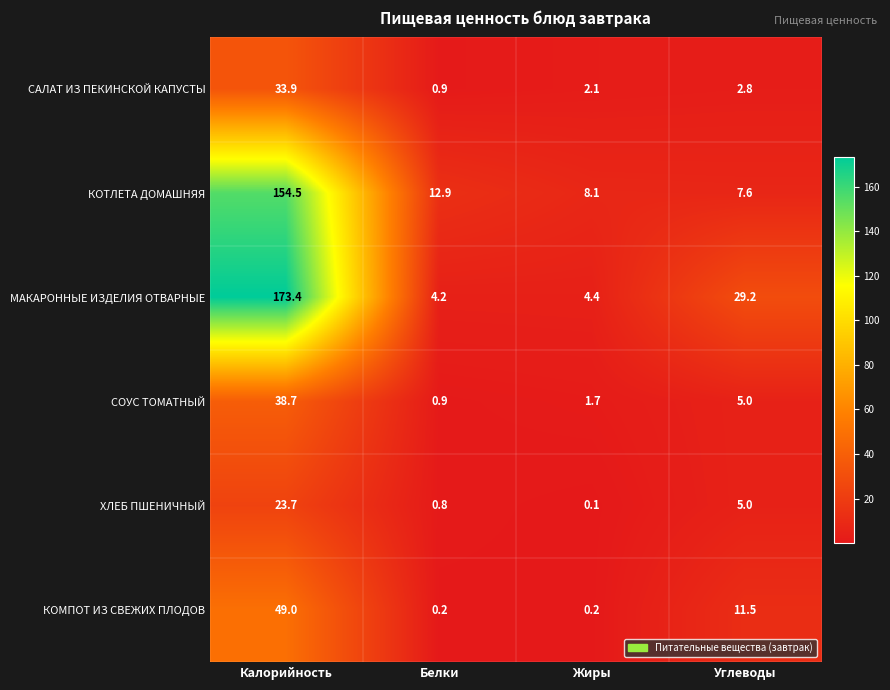

Between Жиры and Углеводы, which series saw the biggest shift?

МАКАРОННЫЕ ИЗДЕЛИЯ ОТВАРНЫЕ